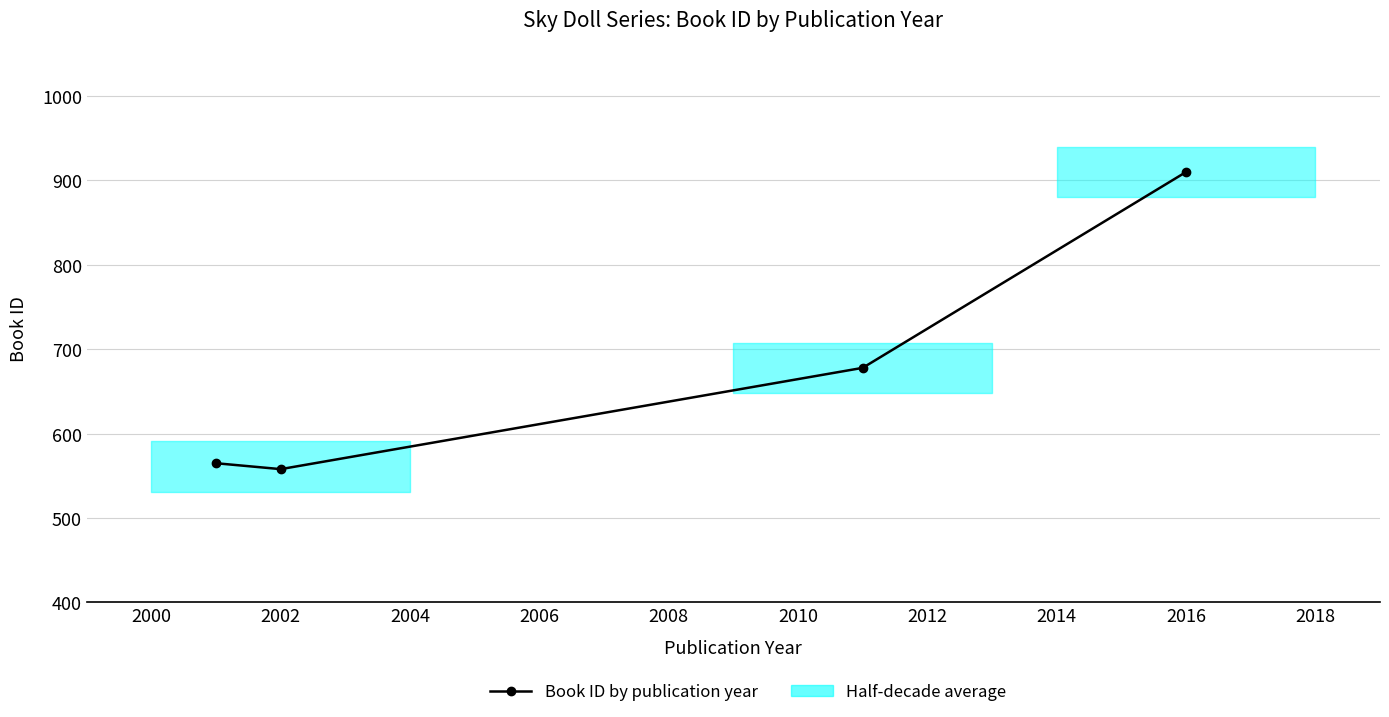

The value at 2002 is 558. True or false?

True